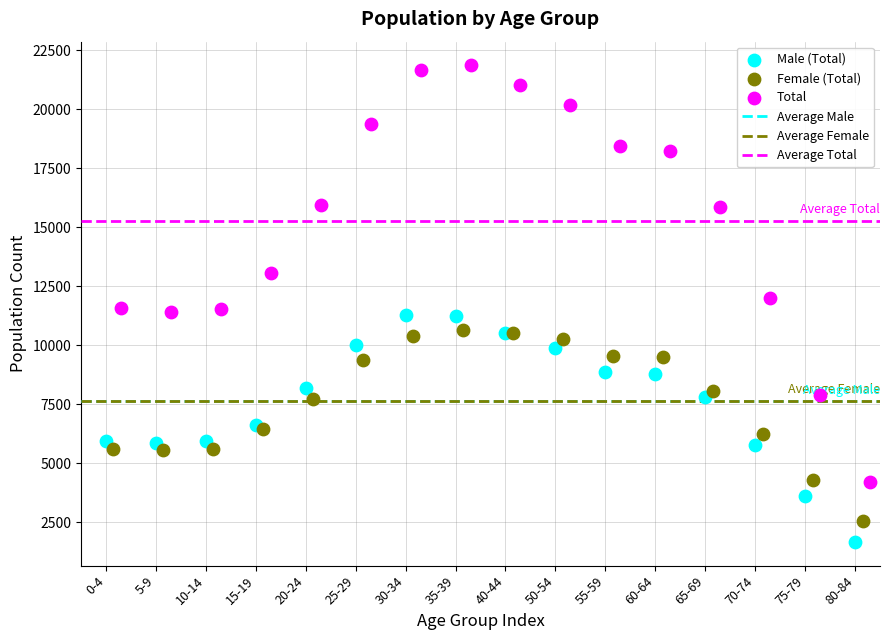

Which series has the largest Y range (max minus min)?

Total